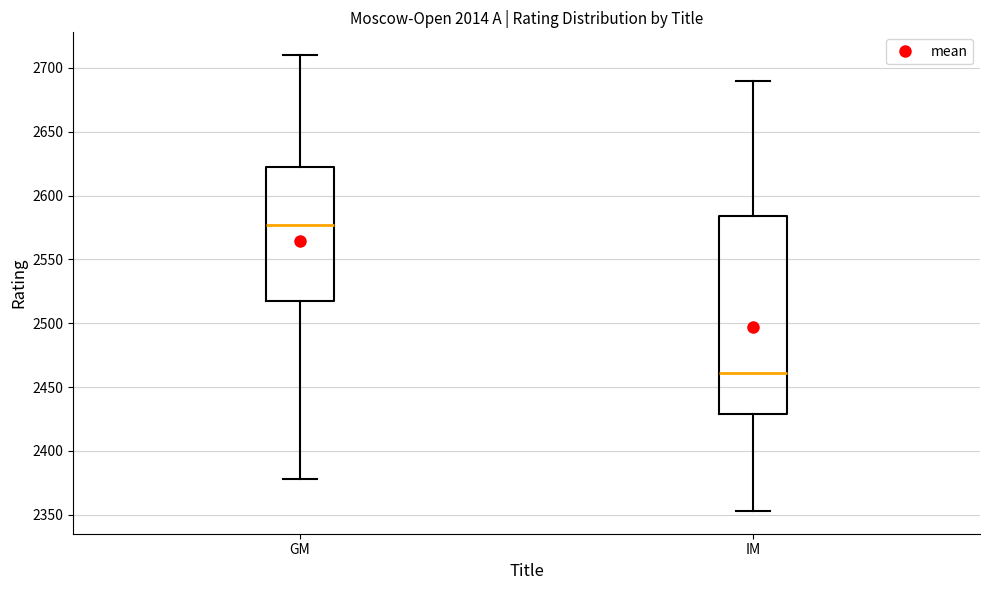

Comparing the boxes themselves (not the whiskers), which one is the tallest?

IM